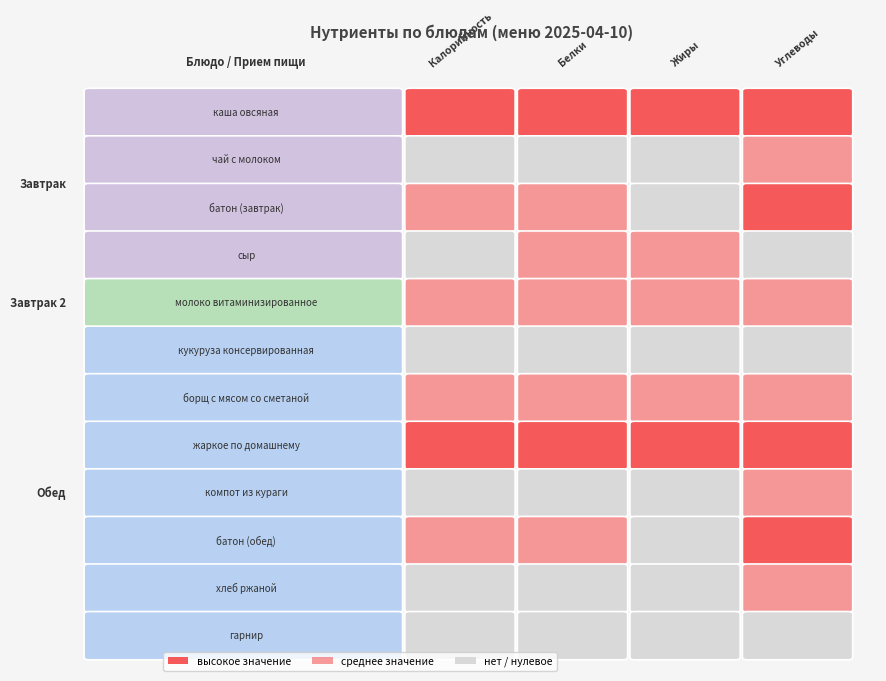

What is the difference between the maximum and minimum values in the Углеводы series?

37.0